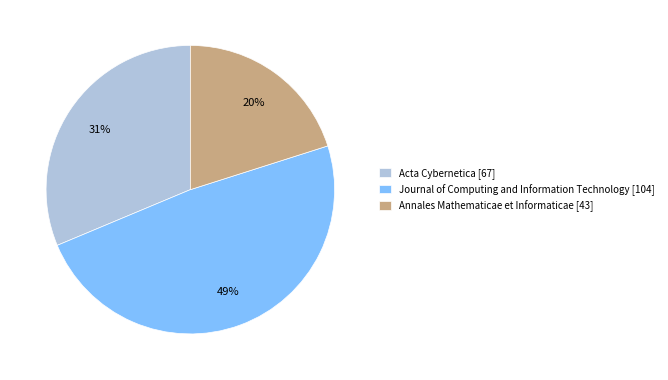

Combined, do Journal of Computing and Information Technology and Annales Mathematicae et Informaticae account for over 50%?

Yes